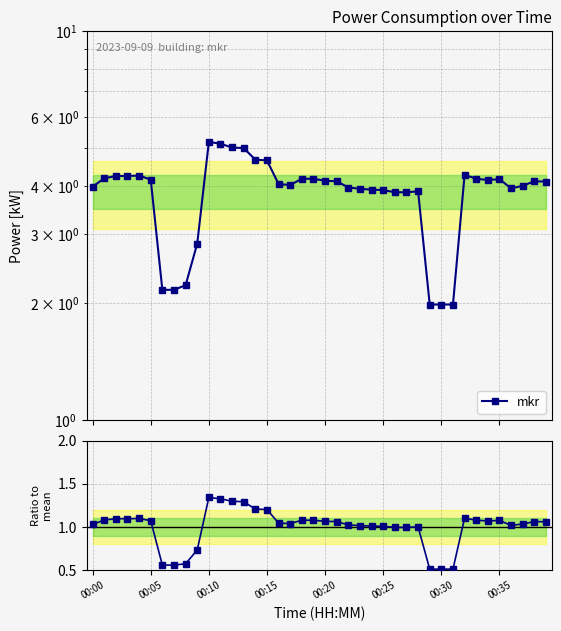

Reading left to right, transcribe all the data shown in this chart.

mkr: 4.0	4.2	4.2	4.2	4.2	4.2	2.2	2.2	2.2	2.8	5.2	5.1	5.0	5.0	4.7	4.7	4.0	4.0	4.2	4.2	4.1	4.1	4.0	3.9	3.9	3.9	3.9	3.9	3.9	2.0	2.0	2.0	4.3	4.2	4.1	4.2	3.9	4.0	4.1	4.1
Ratio to mean: 1.0	1.1	1.1	1.1	1.1	1.1	0.6	0.6	0.6	0.7	1.3	1.3	1.3	1.3	1.2	1.2	1.0	1.0	1.1	1.1	1.1	1.1	1.0	1.0	1.0	1.0	1.0	1.0	1.0	0.5	0.5	0.5	1.1	1.1	1.1	1.1	1.0	1.0	1.1	1.1